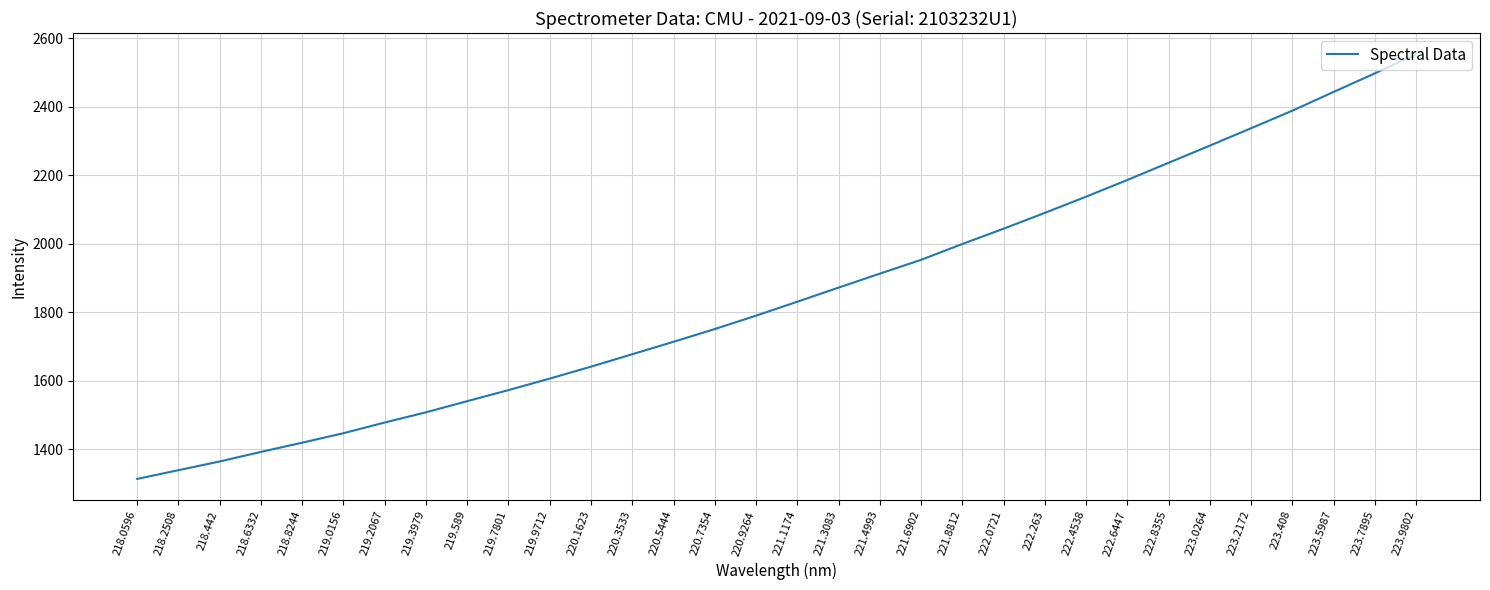

What is the change in value from 221.3083 to 223.0264?

+414.5